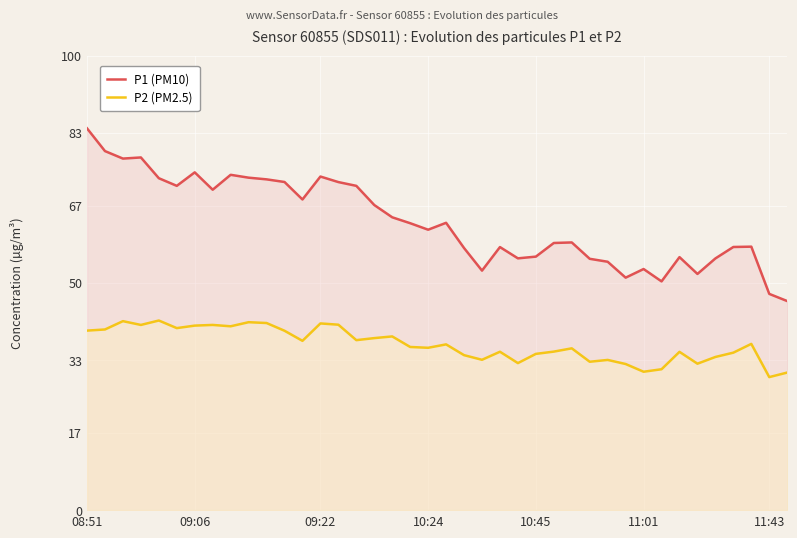

What is the difference between the maximum and second lowest values in the P1 (PM10) series?

36.4